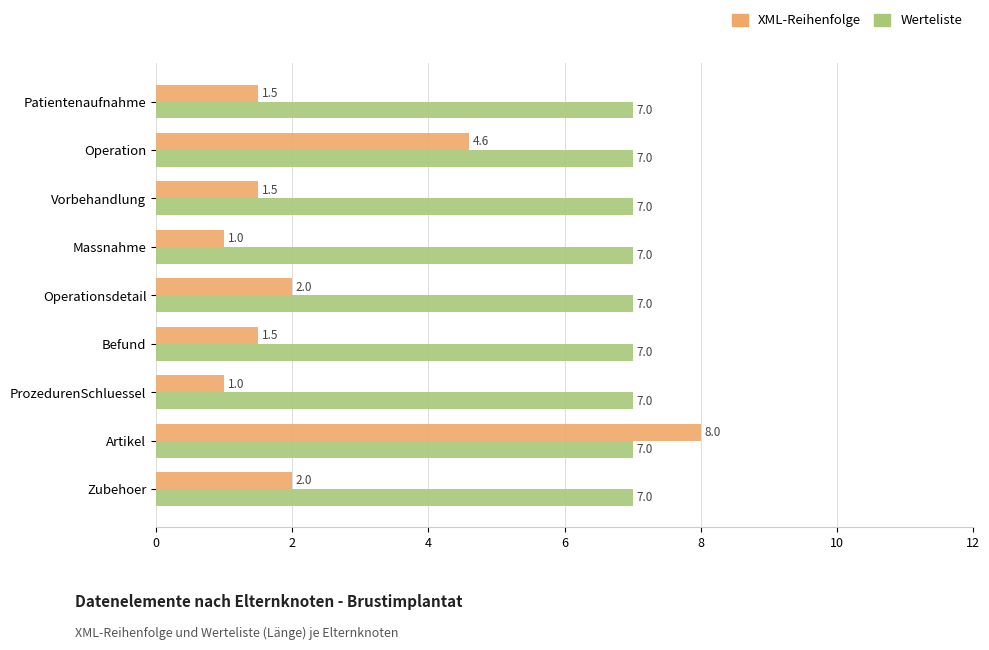

At Artikel, list the series in order from smallest to largest.

Werteliste, XML-Reihenfolge